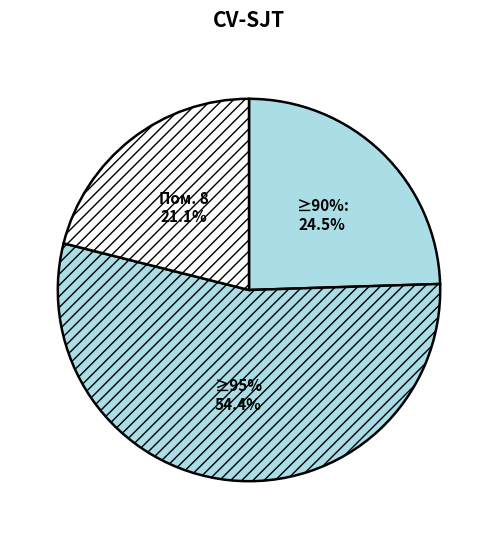

Is it true that 6 is 194% of the pie?

True